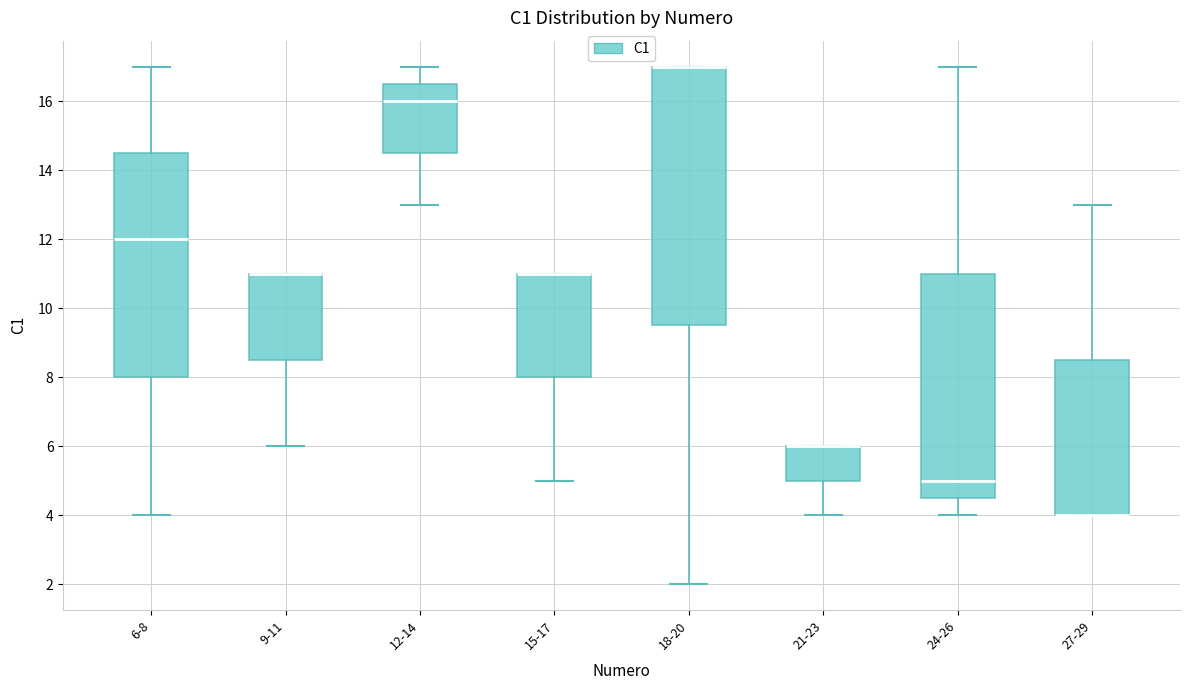

Reading left to right, transcribe this box plot: for each box, give where its median line is, the range the box spans, and where its two whiskers end, as read against the y-axis. The values are not printed on the chart, so give them approximately, as read against the axis.

6-8: median 12.0, box 8.0 to 14.6, whiskers 4.0 to 17.0
9-11: median 11.0 (drawn on the box's upper edge), box 8.6 to 11.0, whiskers 6.0 to 11.0
12-14: median 16.0, box 14.6 to 16.6, whiskers 13.0 to 17.0
15-17: median 11.0 (drawn on the box's upper edge), box 8.0 to 11.0, whiskers 5.0 to 11.0
18-20: median 17.0 (drawn on the box's upper edge), box 9.6 to 17.0, whiskers 2.0 to 17.0
21-23: median 6.0 (drawn on the box's upper edge), box 5.0 to 6.0, whiskers 4.0 to 6.0
24-26: median 5.0, box 4.6 to 11.0, whiskers 4.0 to 17.0
27-29: median 4.0 (drawn on the box's lower edge), box 4.0 to 8.6, whiskers 4.0 to 13.0